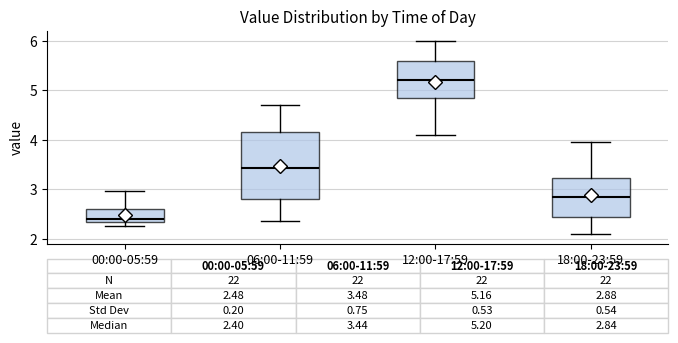

Which box has the highest median line?

12:00-17:59